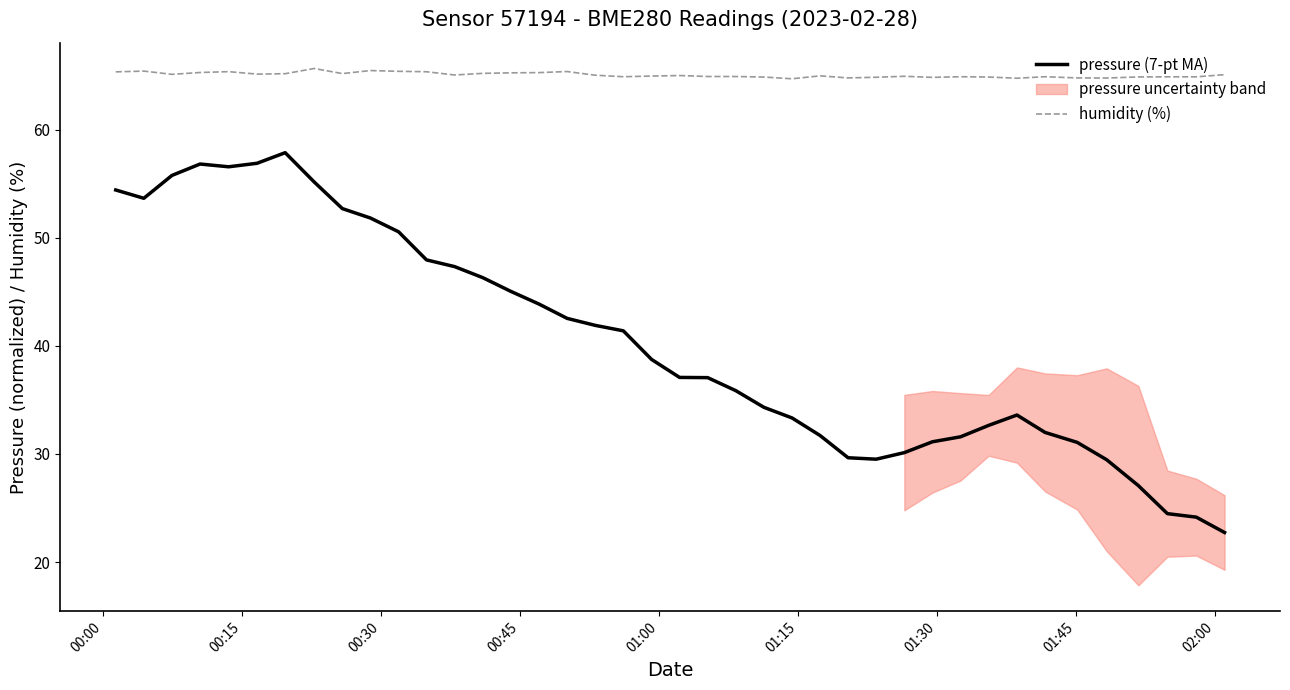

True or false: pressure (7-pt MA) and humidity (%) intersect in this chart.

False